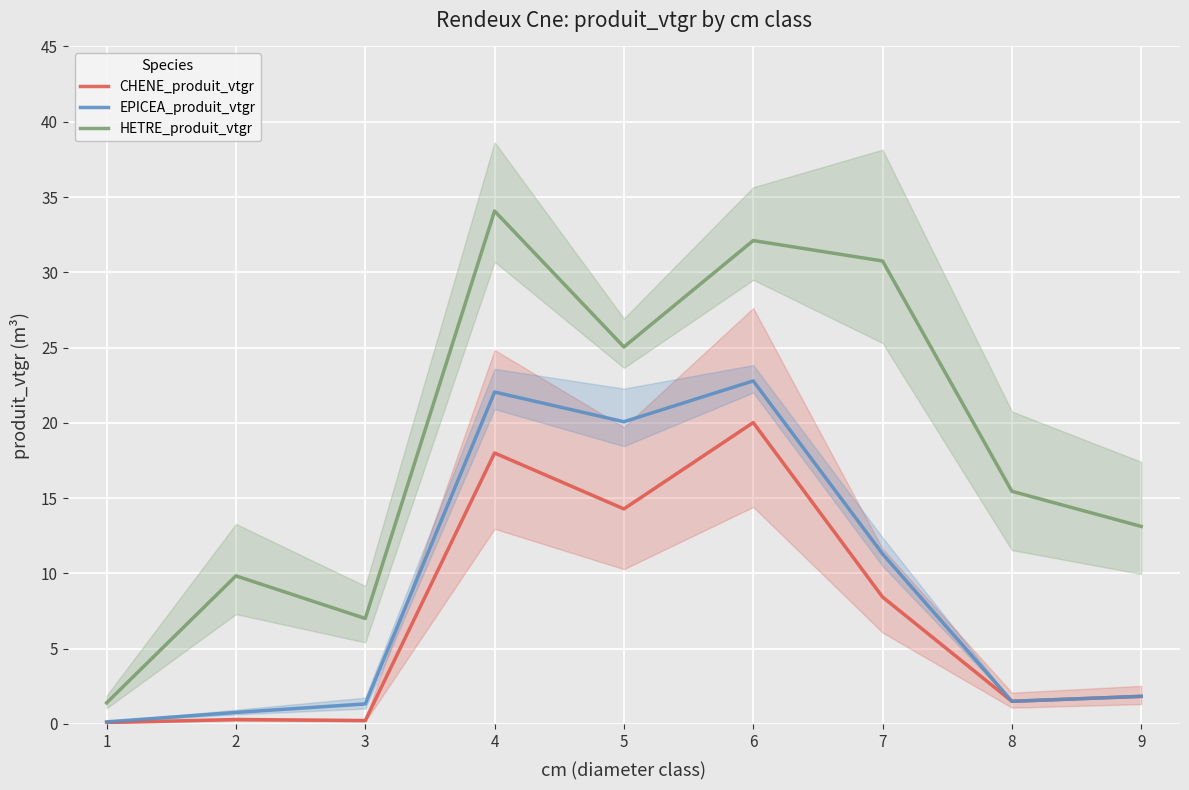

True or false: HETRE_produit_vtgr and CHENE_produit_vtgr intersect in this chart.

False